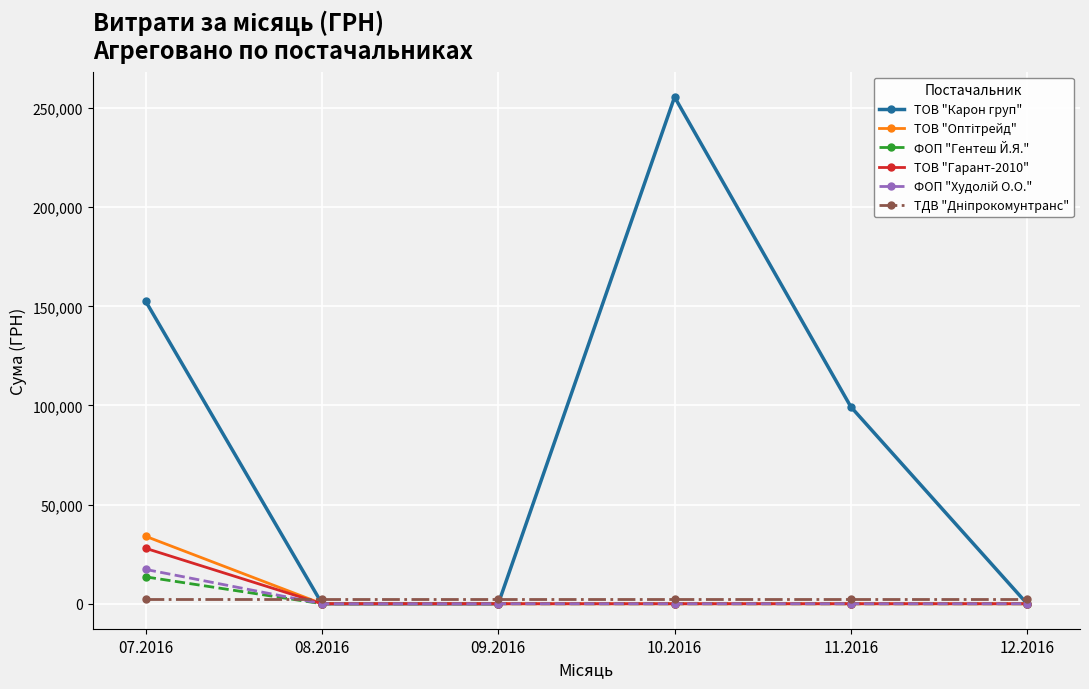

What position from the right is 12.2016?

1